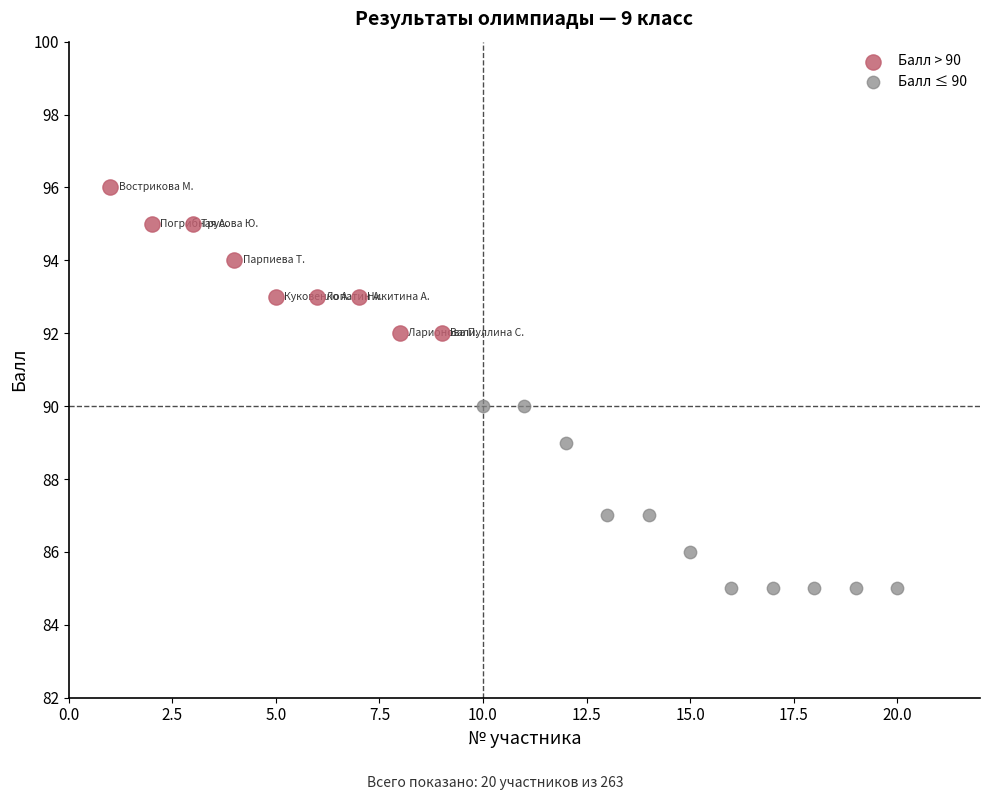

Which series reaches the maximum Y coordinate?

Балл > 90